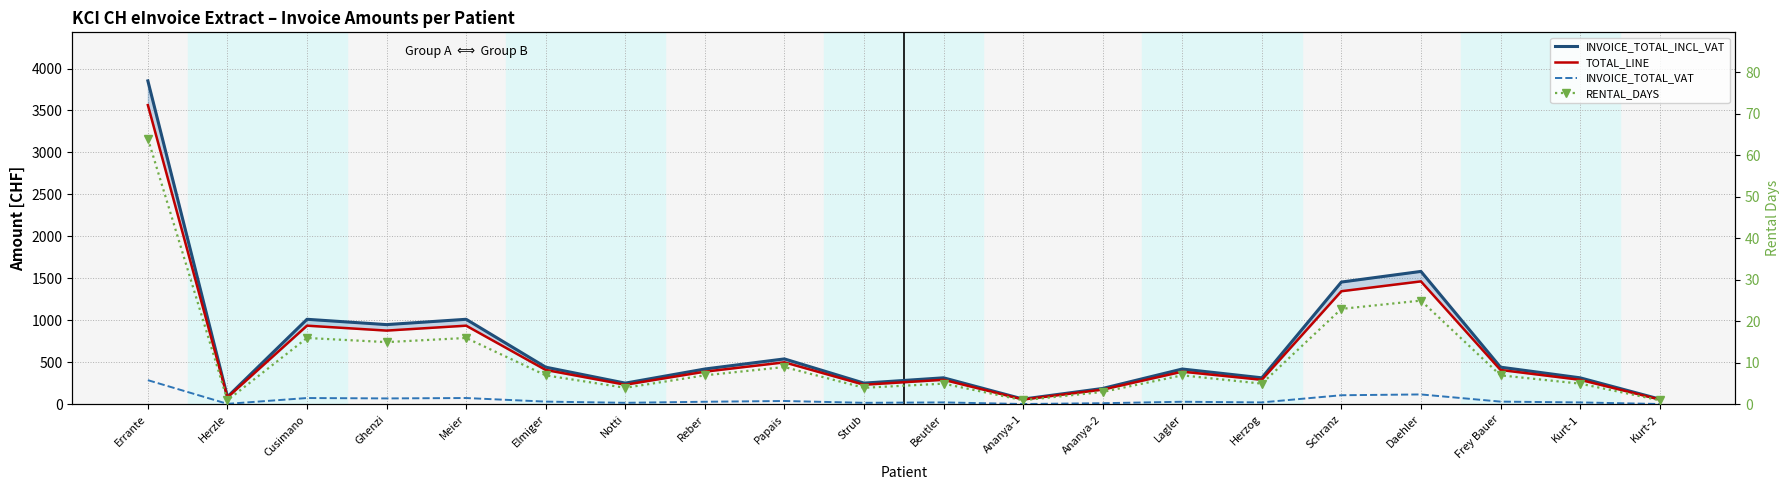

True or false: INVOICE_TOTAL_INCL_VAT has a value of 124.3 at Notti.

False